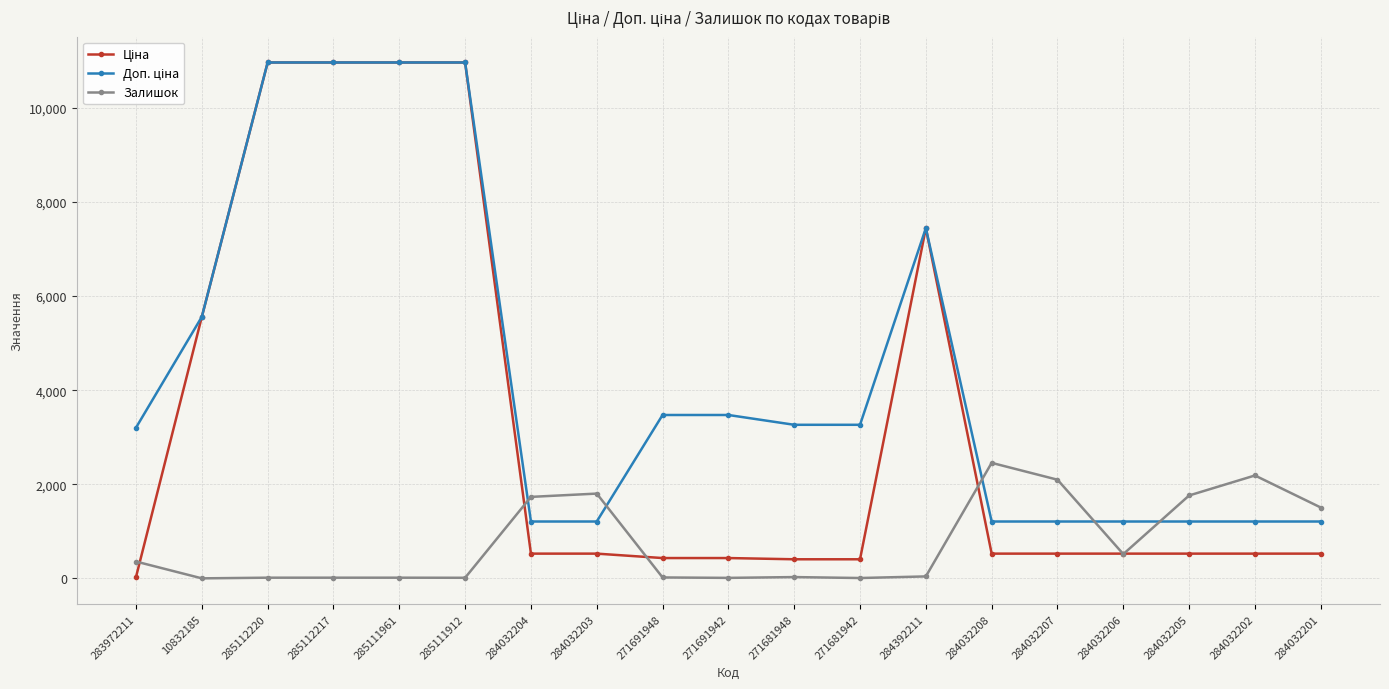

True or false: Залишок has a value of 15.0 at 285111912.

True